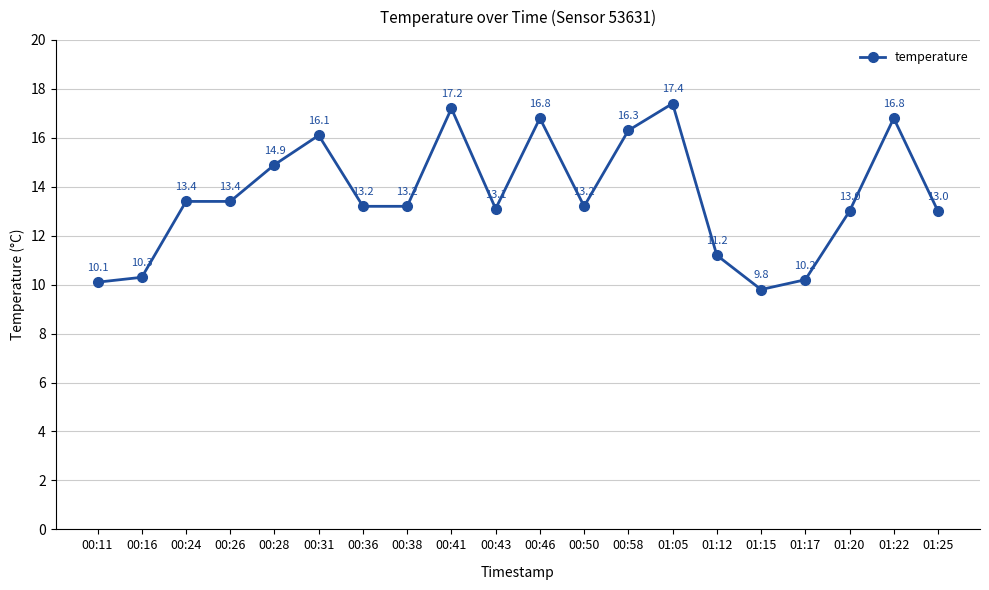

How many values are below 13?

5